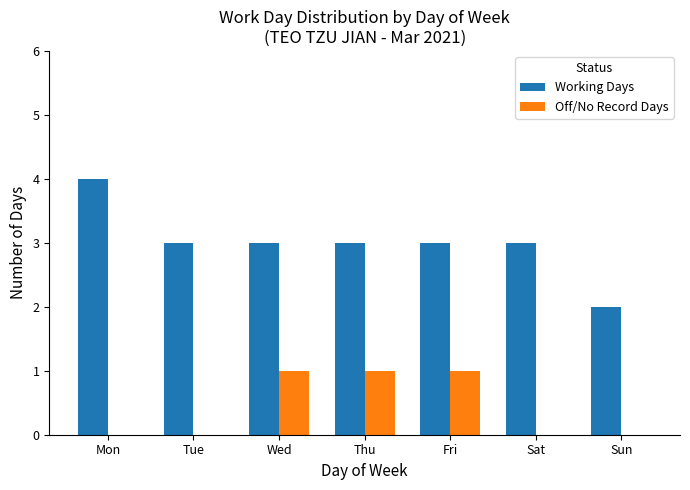

What is the spread (max minus min) of values at Sun?

2